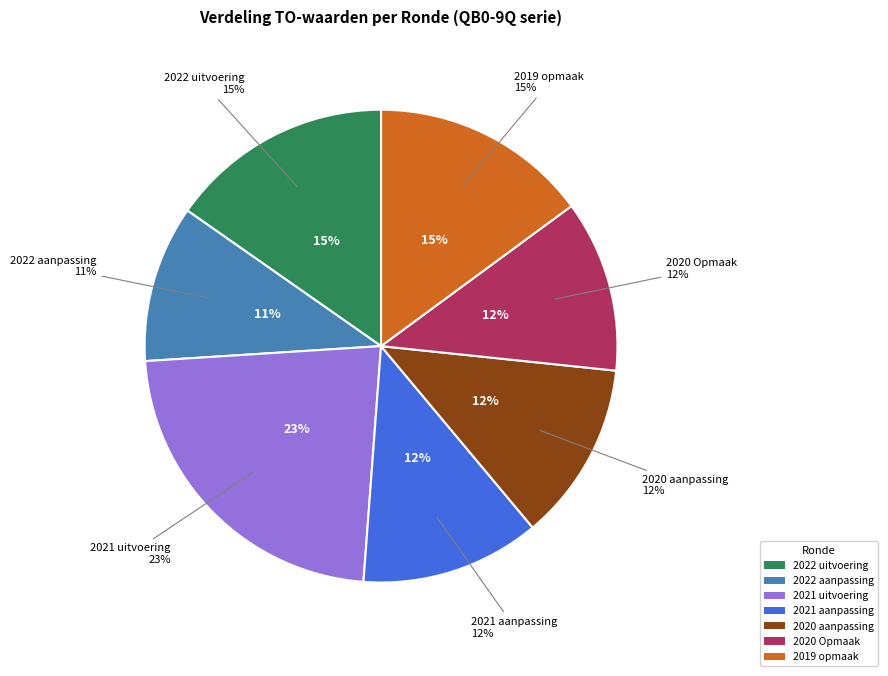

Is the sum of 2020 Opmaak and 2020 aanpassing greater than half?

No